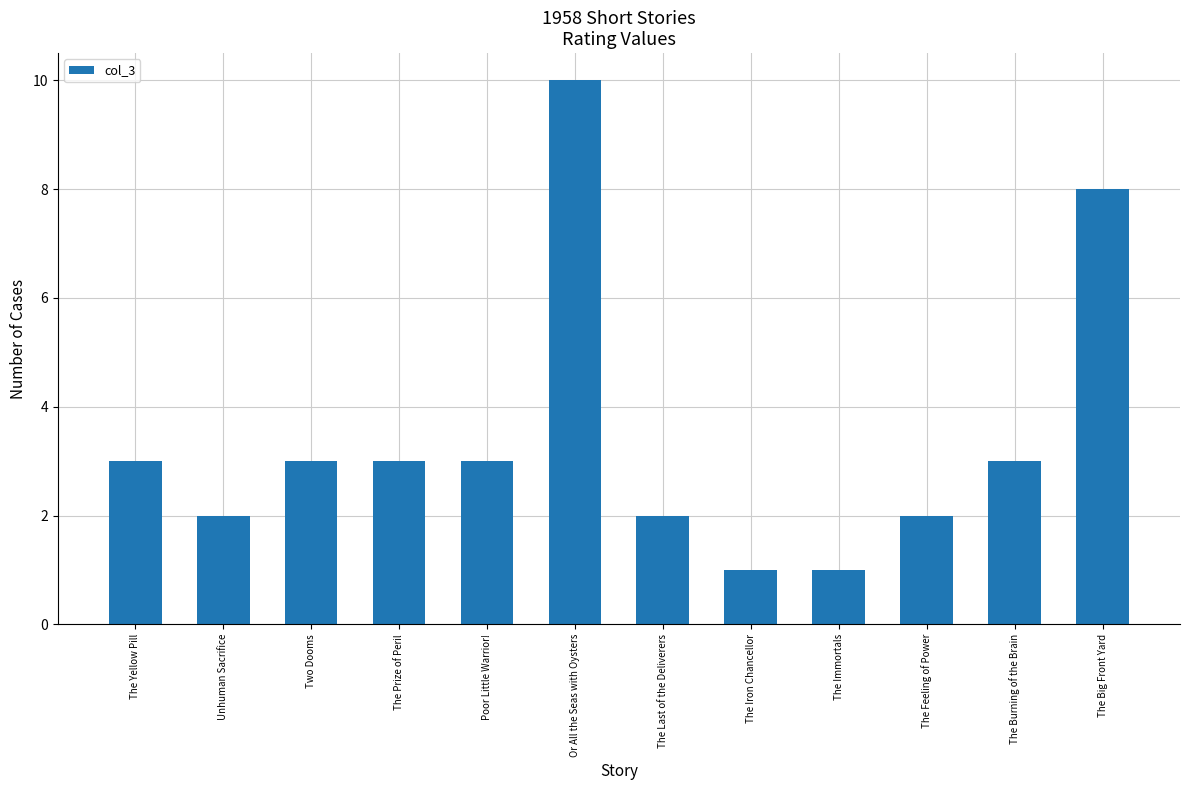

The chart shows a value of 1 at Unhuman Sacrifice. True or false?

False